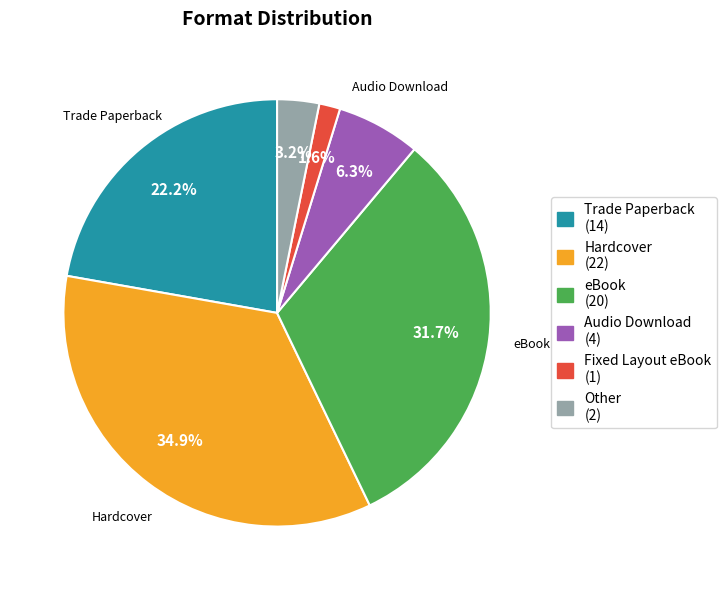

True or false: Fixed Layout eBook accounts for 13% of the total.

False